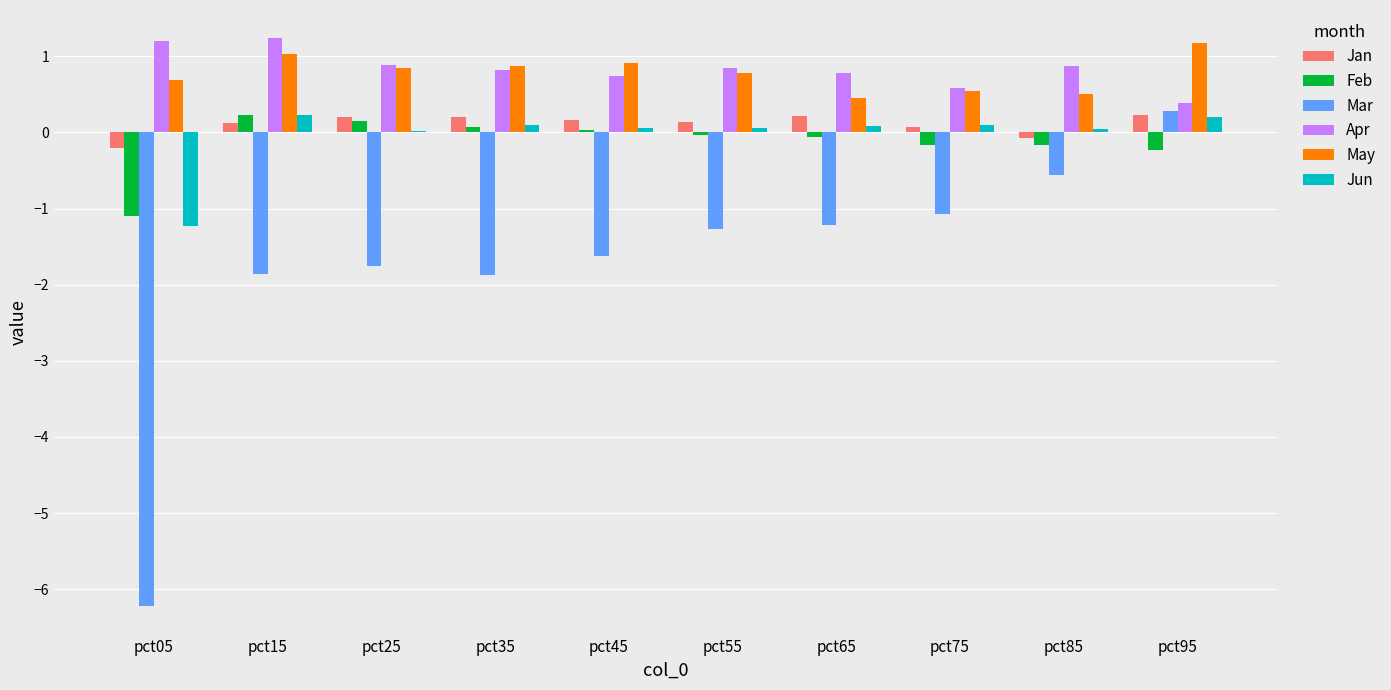

At which category is the sum across all series the highest?

pct95